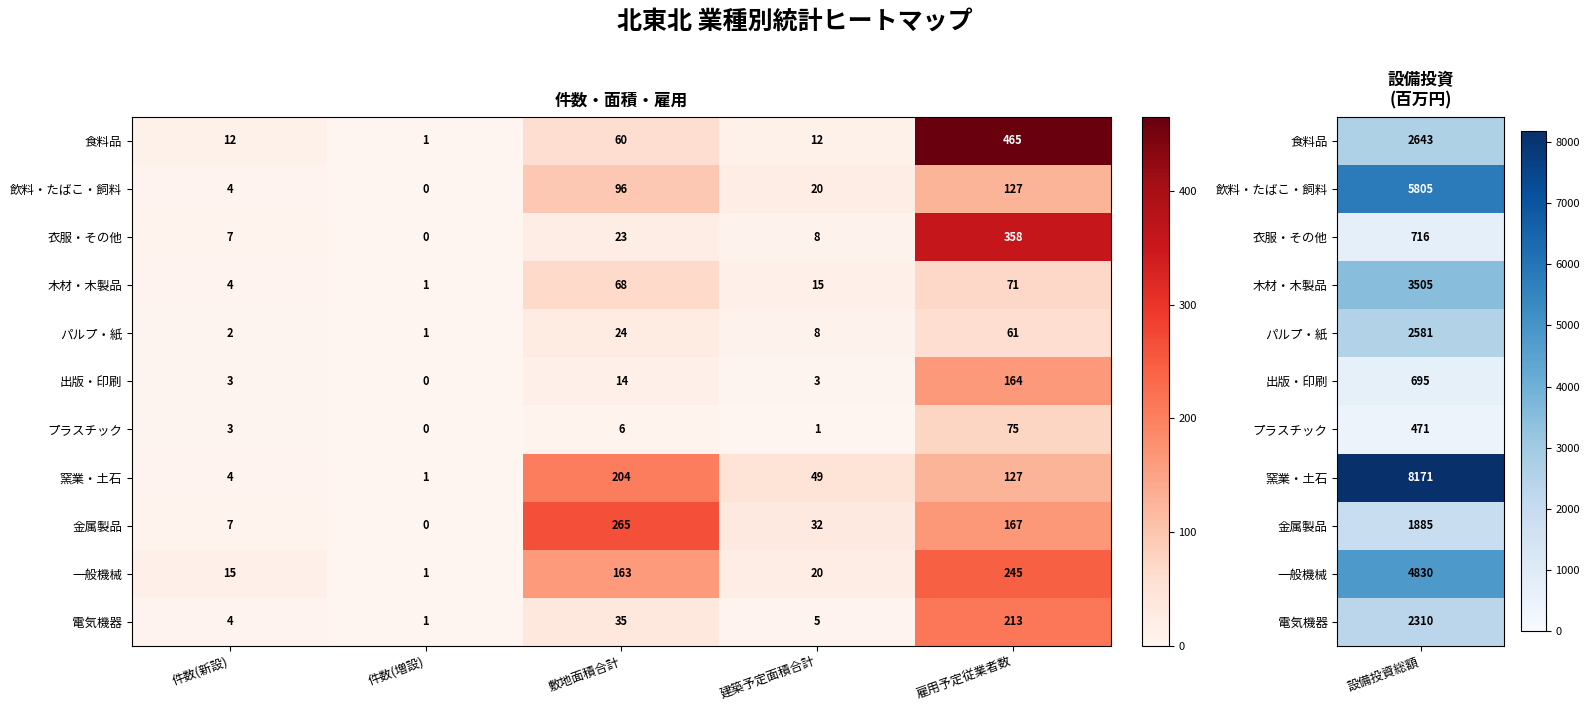

True or false: 食料品 has a value of 12 at 件数(新設).

True